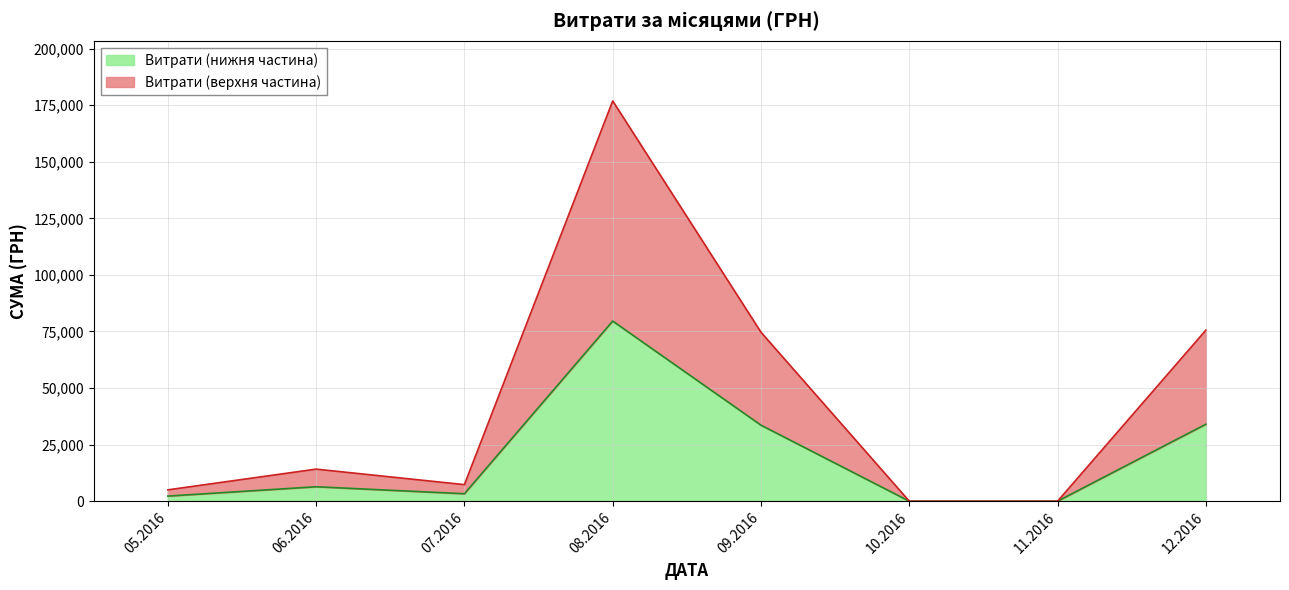

True or false: the data shows 76.6 at 08.08.2016.

False